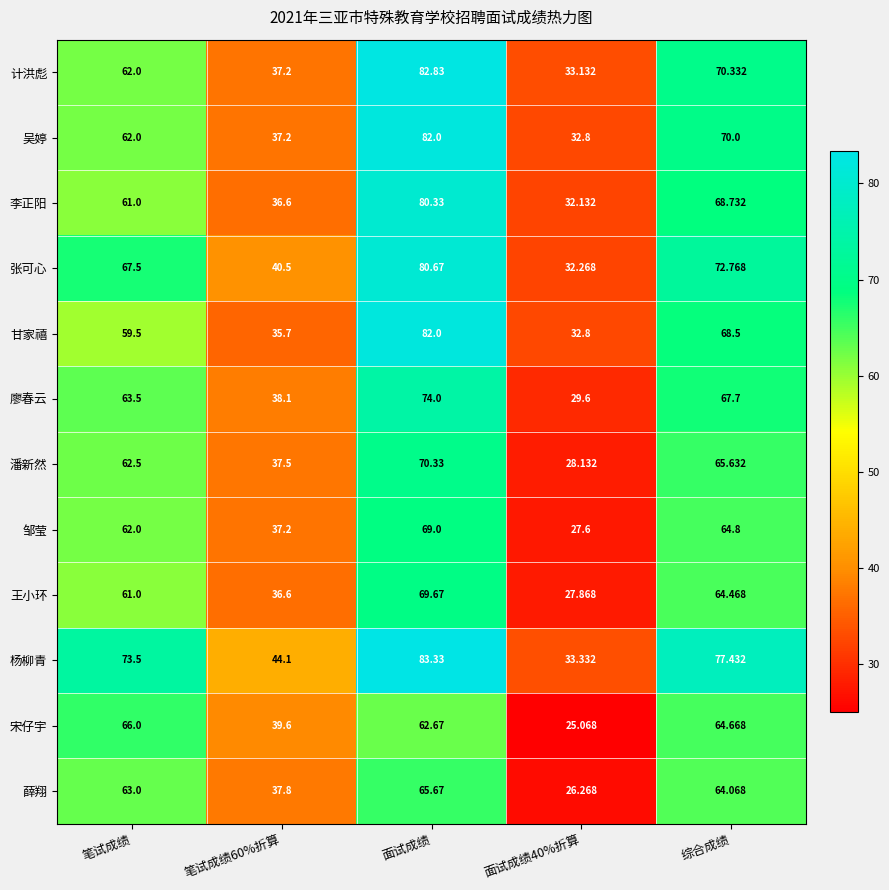

Which series has the largest total across all categories?

杨柳青